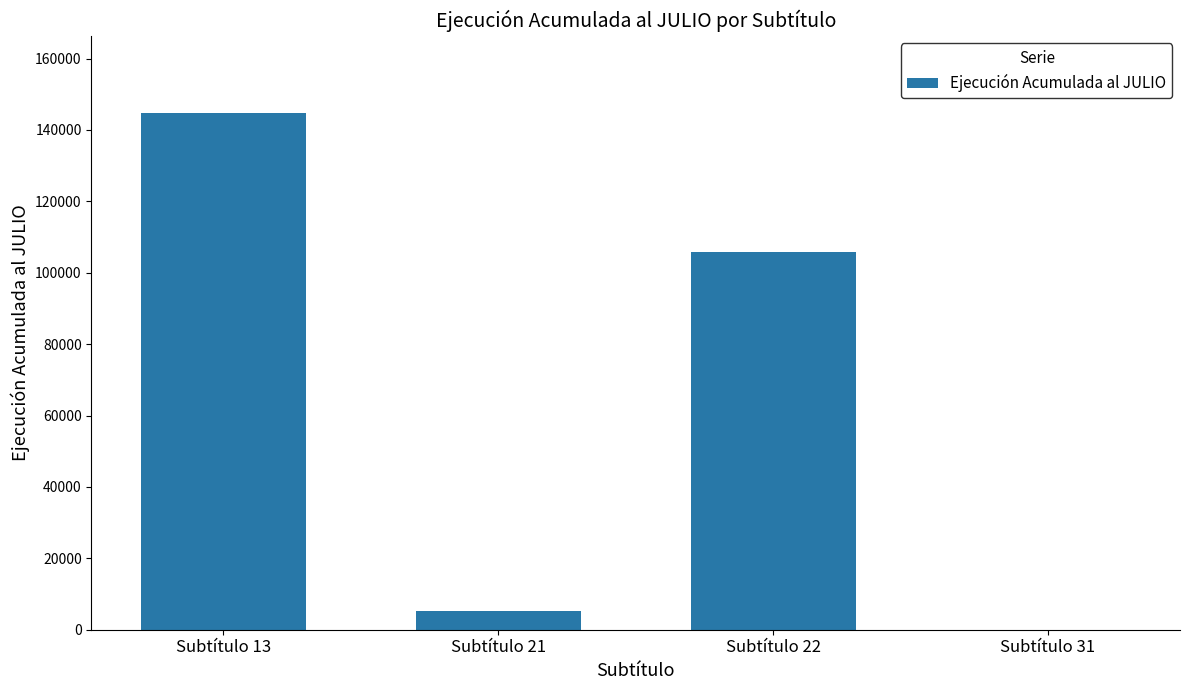

What is the sum of all values?

255820